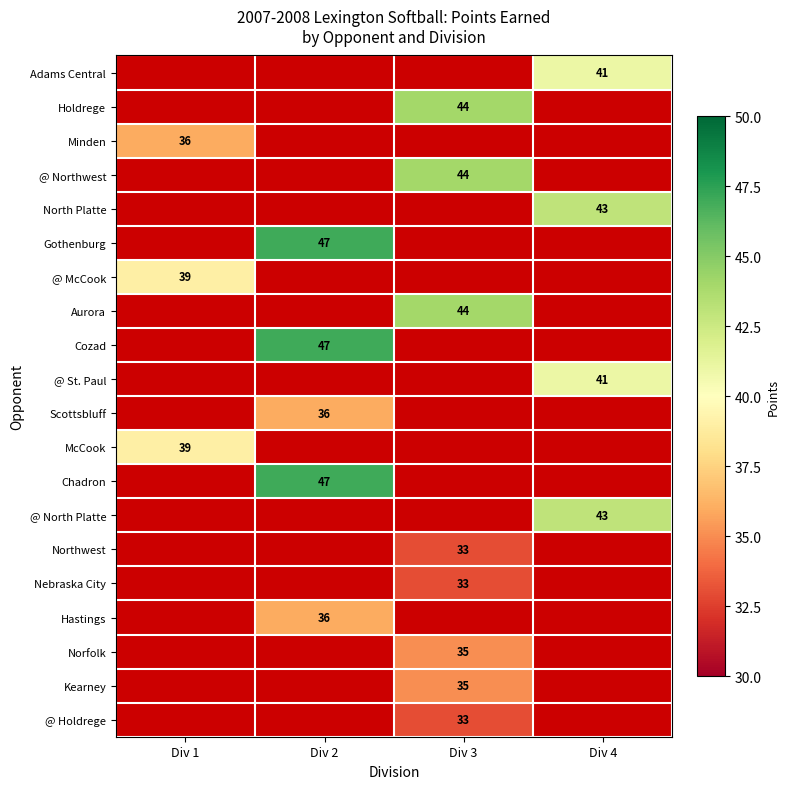

Is it true that Cozad equals 78 at Div 2?

False